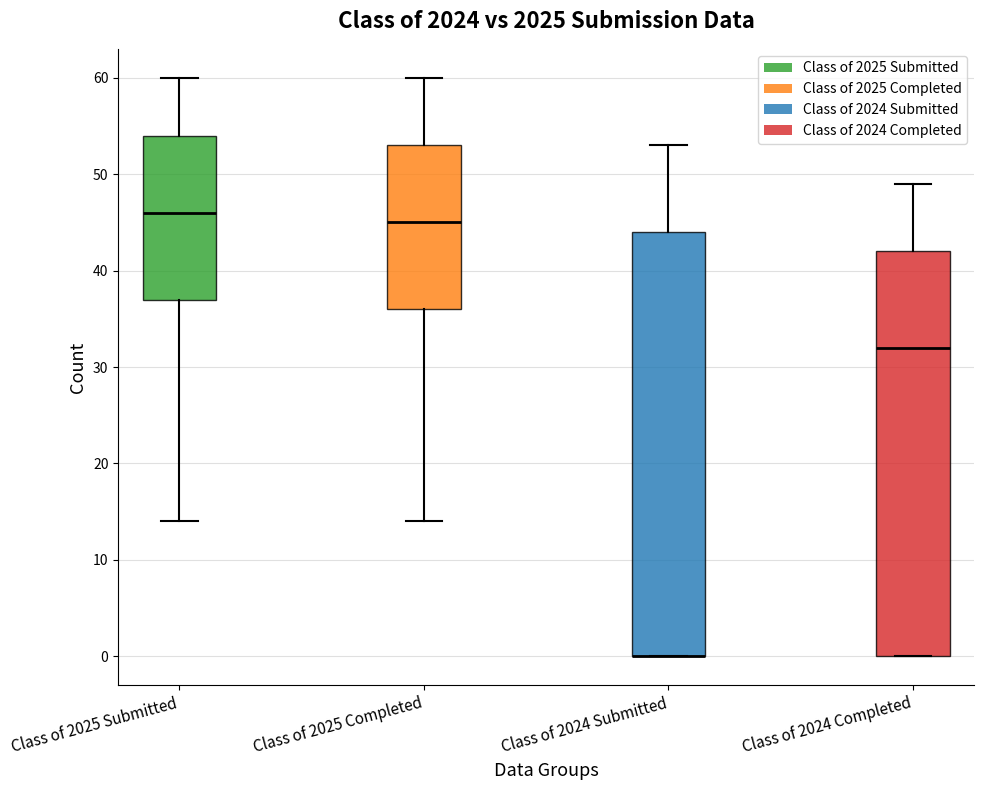

Where does the median line of the box for Class of 2025 Submitted sit on the y-axis? The values are not printed on the chart, so give them approximately, as read against the axis.

46